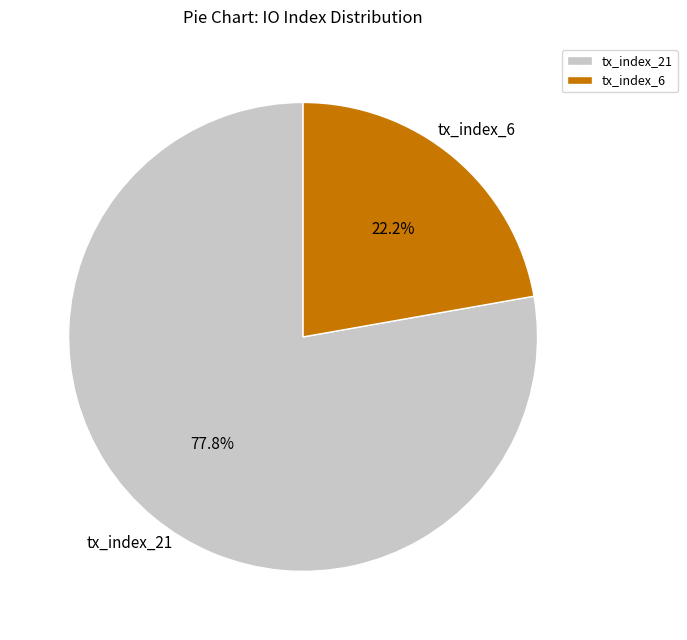

Does tx_index_6 account for over 50% of the chart?

No